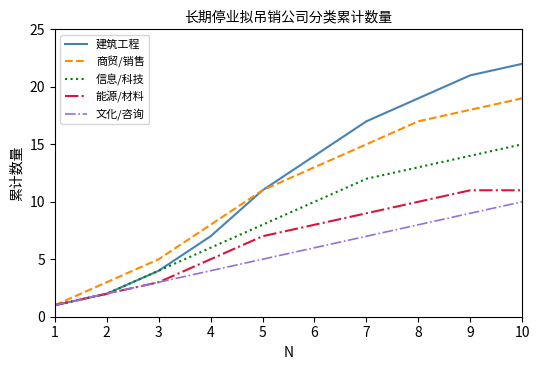

What is the maximum value for 信息/科技?

15